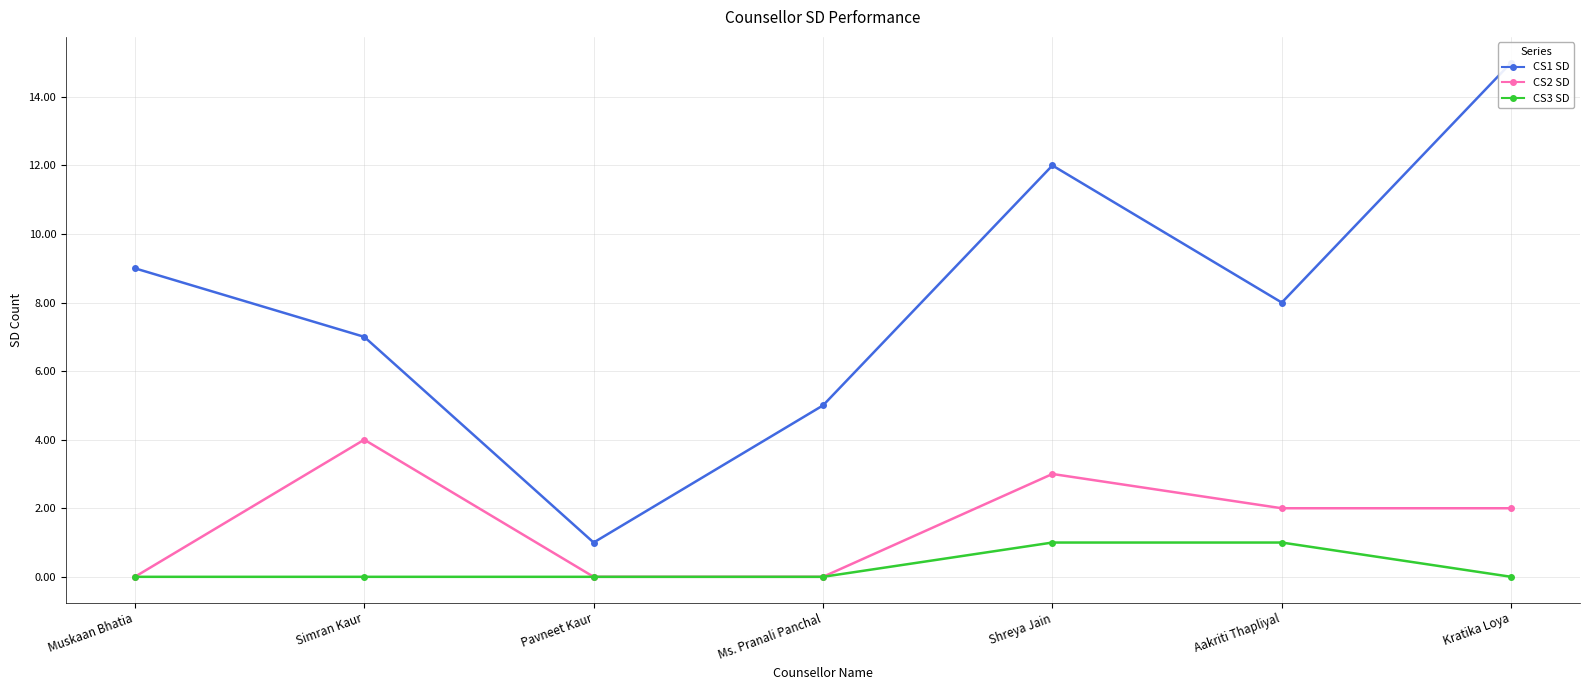

True or false: CS1 SD has a value of 1 at Pavneet Kaur.

True